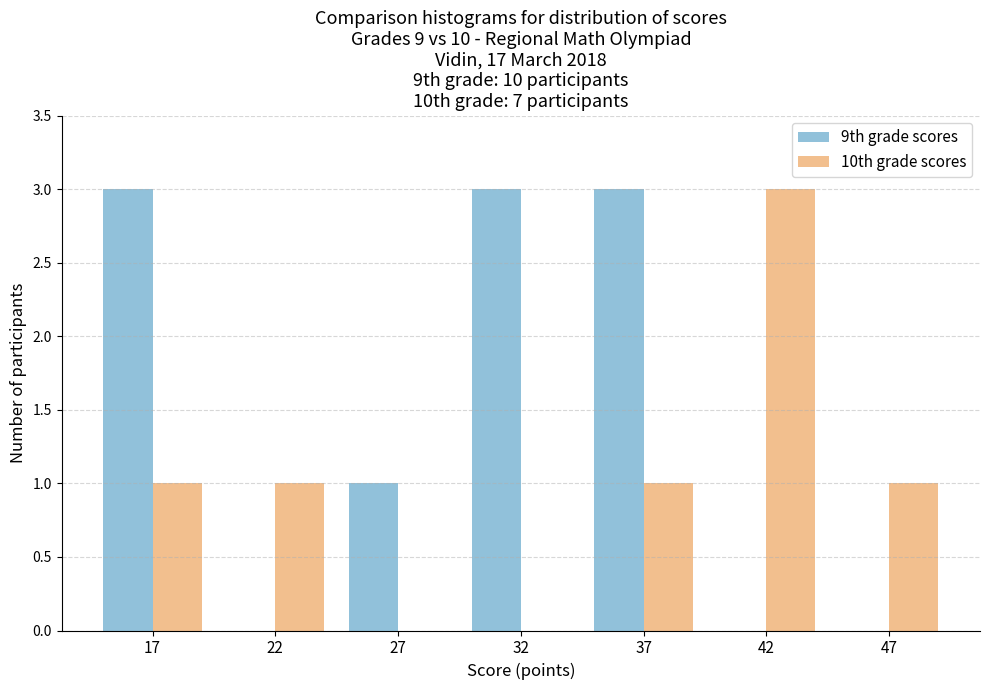

Reading left to right, what are all the values shown in this chart?

9th grade scores: 17=3	22=0	27=1	32=3	37=3	42=0	47=0
10th grade scores: 17=1	22=1	27=0	32=0	37=1	42=3	47=1